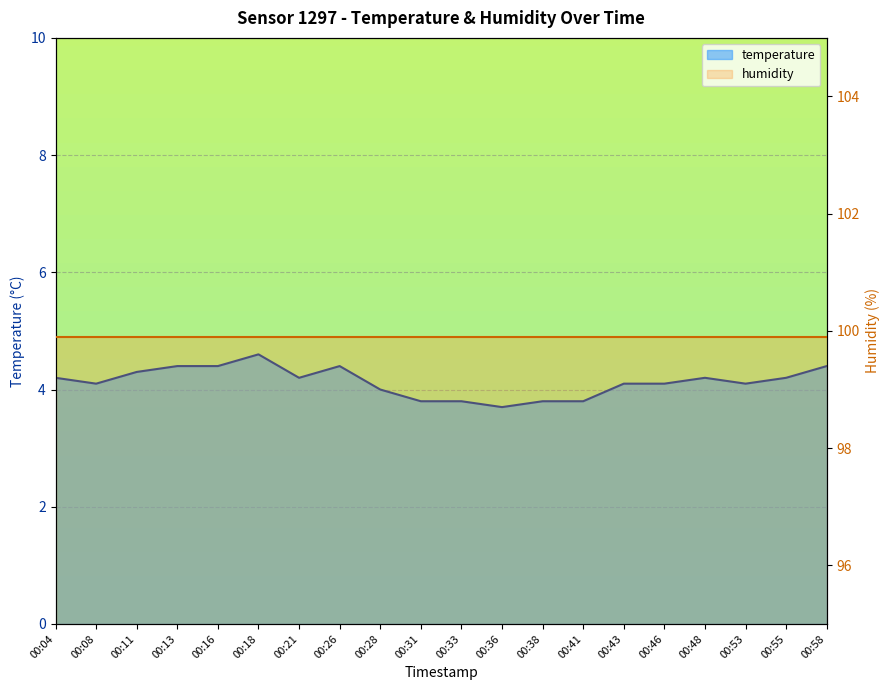

Reading left to right, extract all data points from this chart.

4.2	4.1	4.3	4.4	4.4	4.6	4.2	4.4	4.0	3.8	3.8	3.7	3.8	3.8	4.1	4.1	4.2	4.1	4.2	4.4